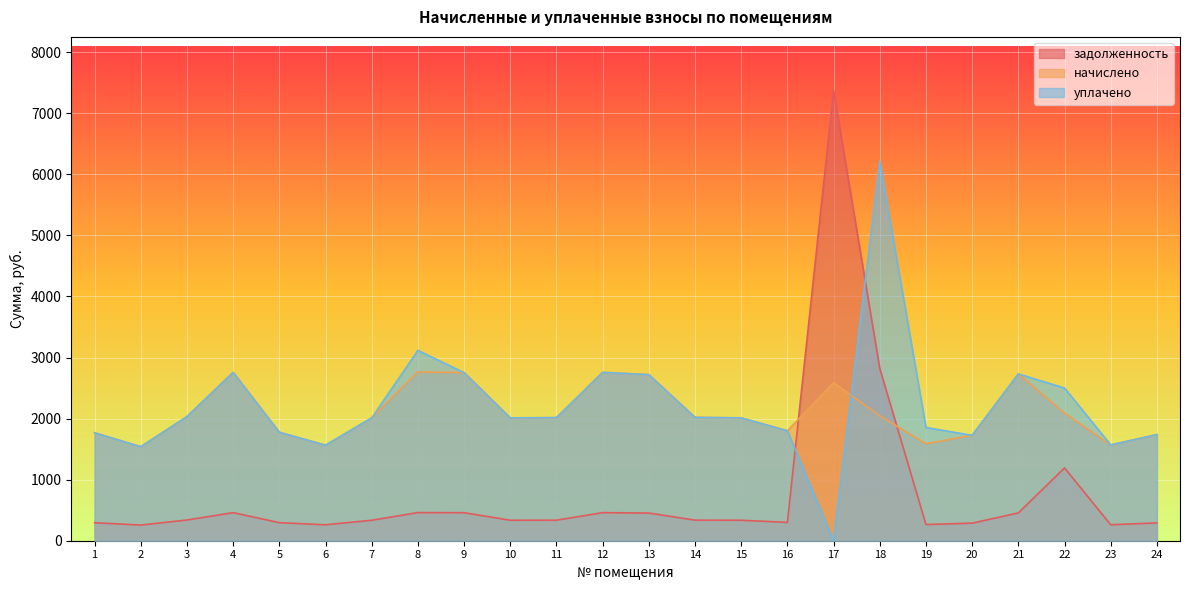

Which has a higher value, 7 or 4?

4